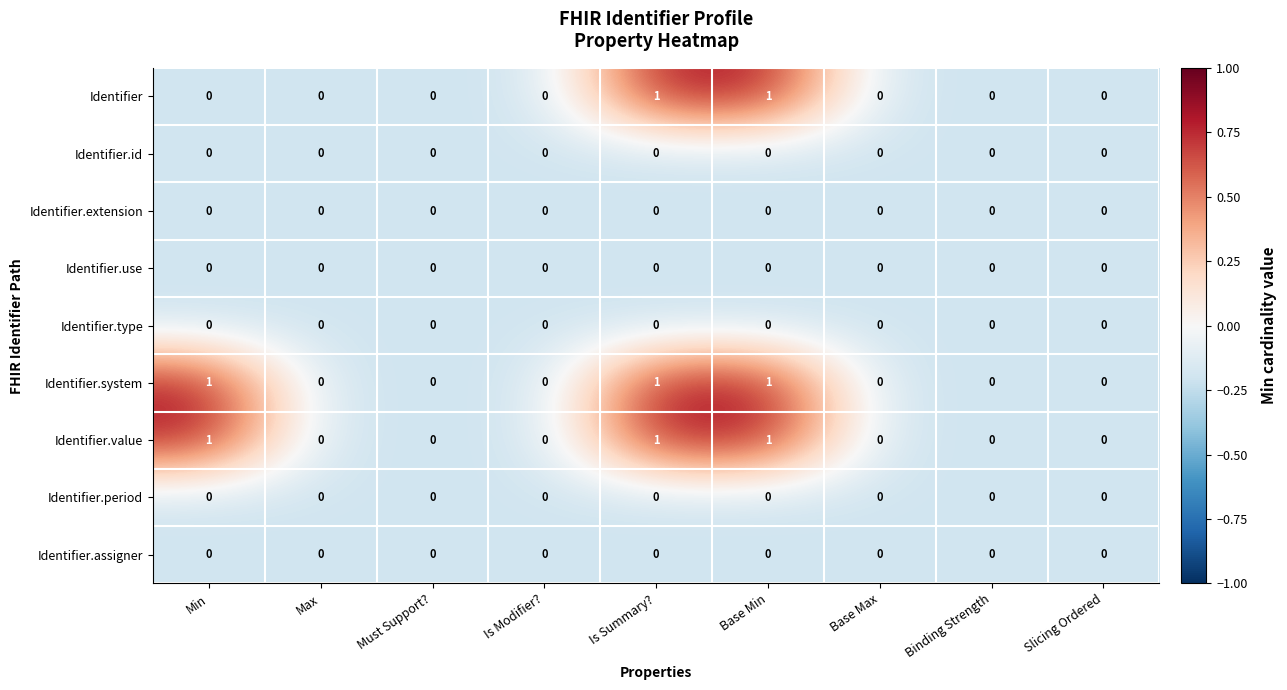

What is the sum of all Identifier.system values?

3